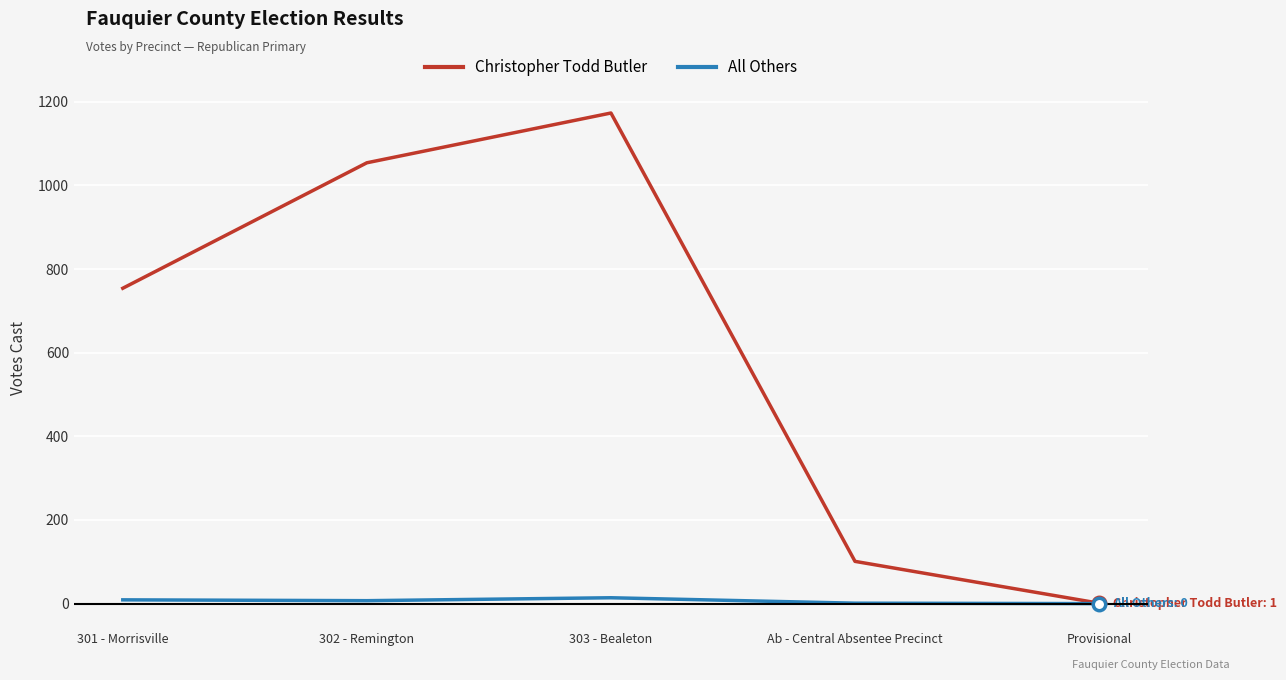

Which series has the largest total across all categories?

Christopher Todd Butler